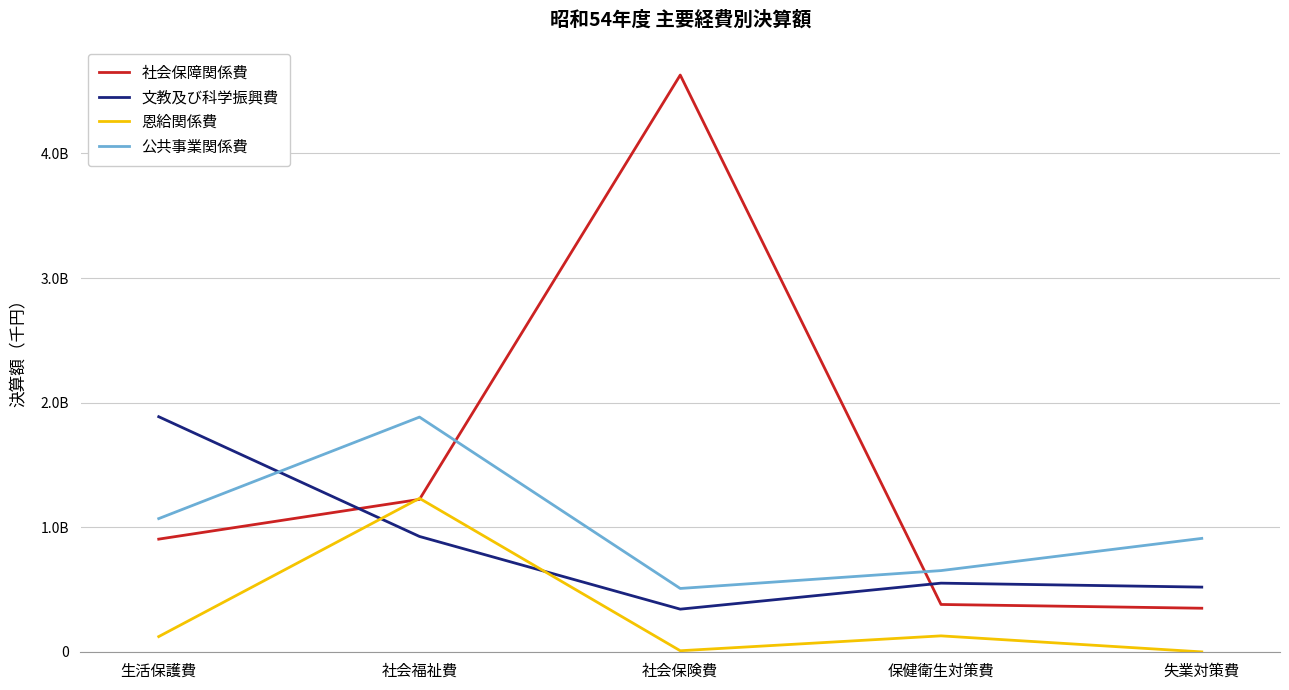

At which label is 公共事業関係費 closest to 1196548309?

生活保護費